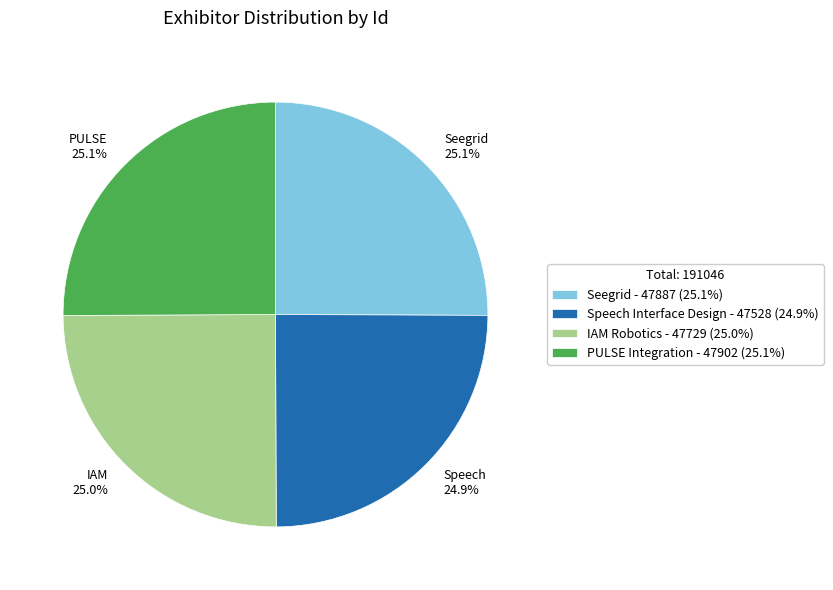

To the nearest percent, what is the combined percentage of IAM Robotics and Seegrid?

50%